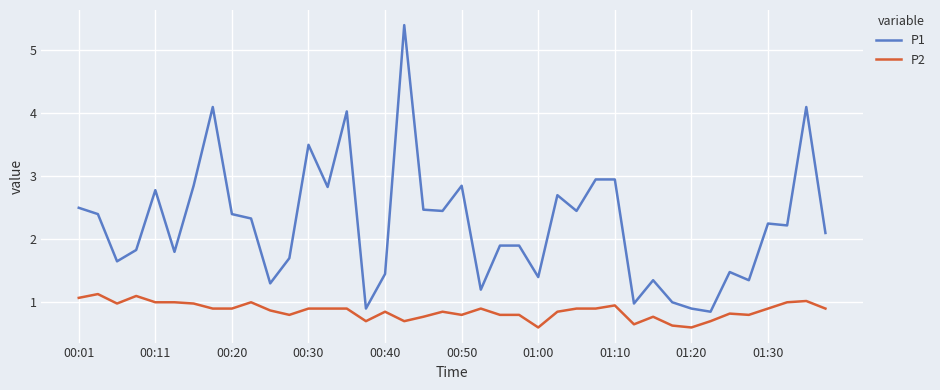

Which series has the widest spread of values?

P1